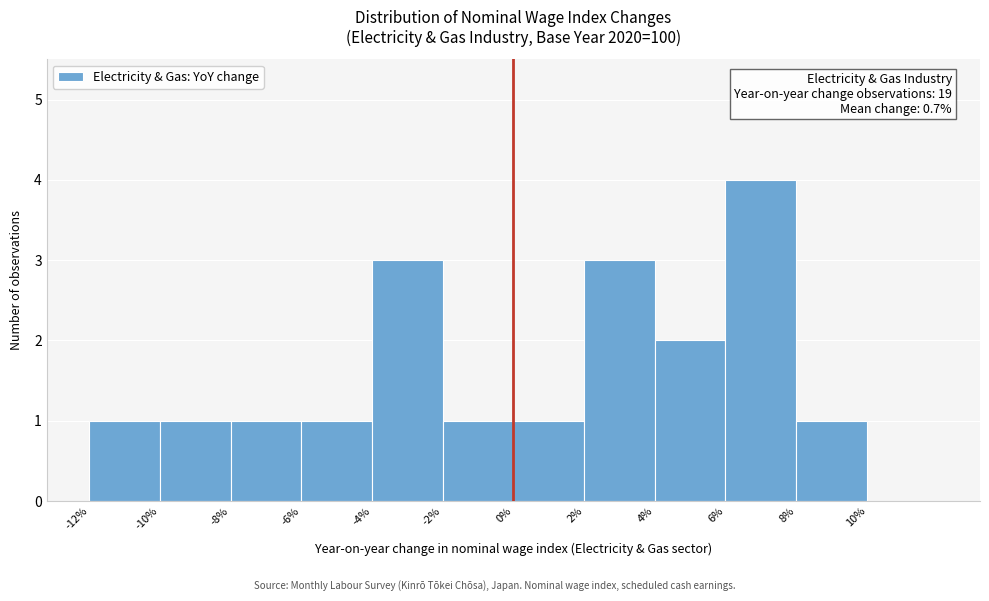

Over which range of the x-axis is the bar tallest?

6 to 8